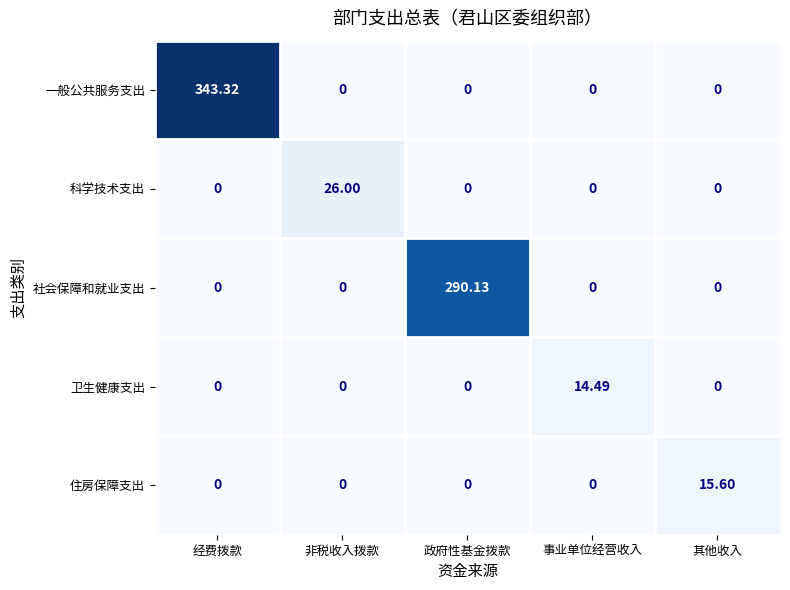

Which series has the largest total across all categories?

一般公共服务支出